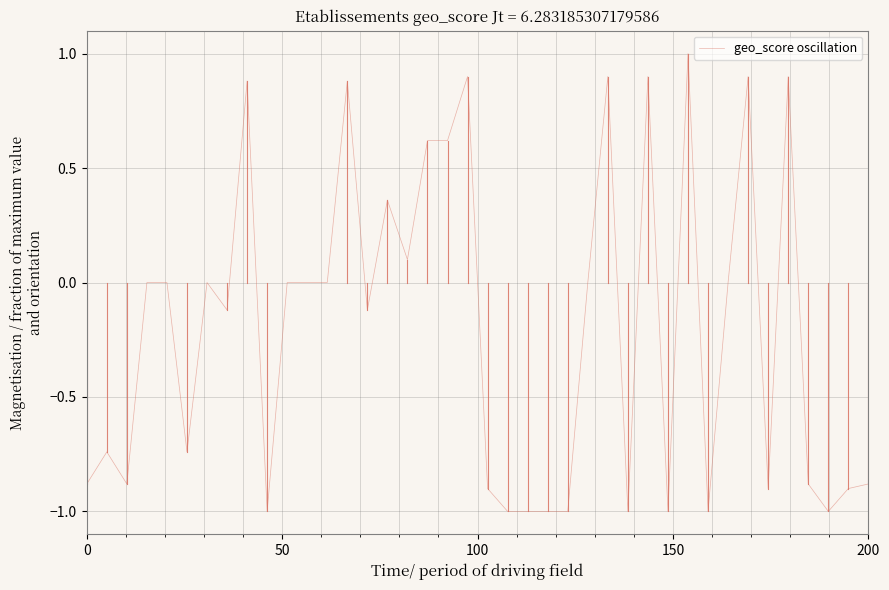

What is the minimum value shown in the chart?

-1.0